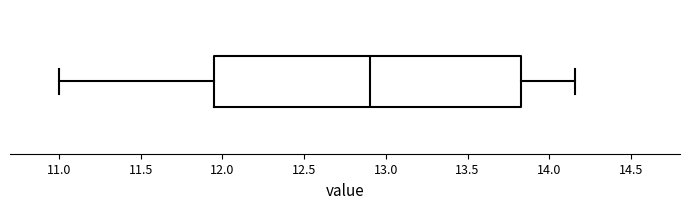

Read this box plot against the x-axis: the position of the median line, the range covered by the box, and the ends of both whiskers. The values are not printed on the chart, so give them approximately, as read against the axis.

median 12.90, box 11.95 to 13.85, whiskers 11.00 to 14.15